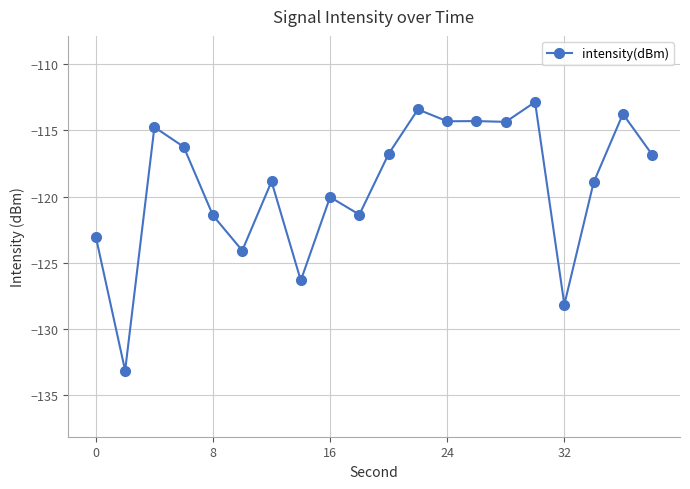

What is the sum of all values?

-2383.0